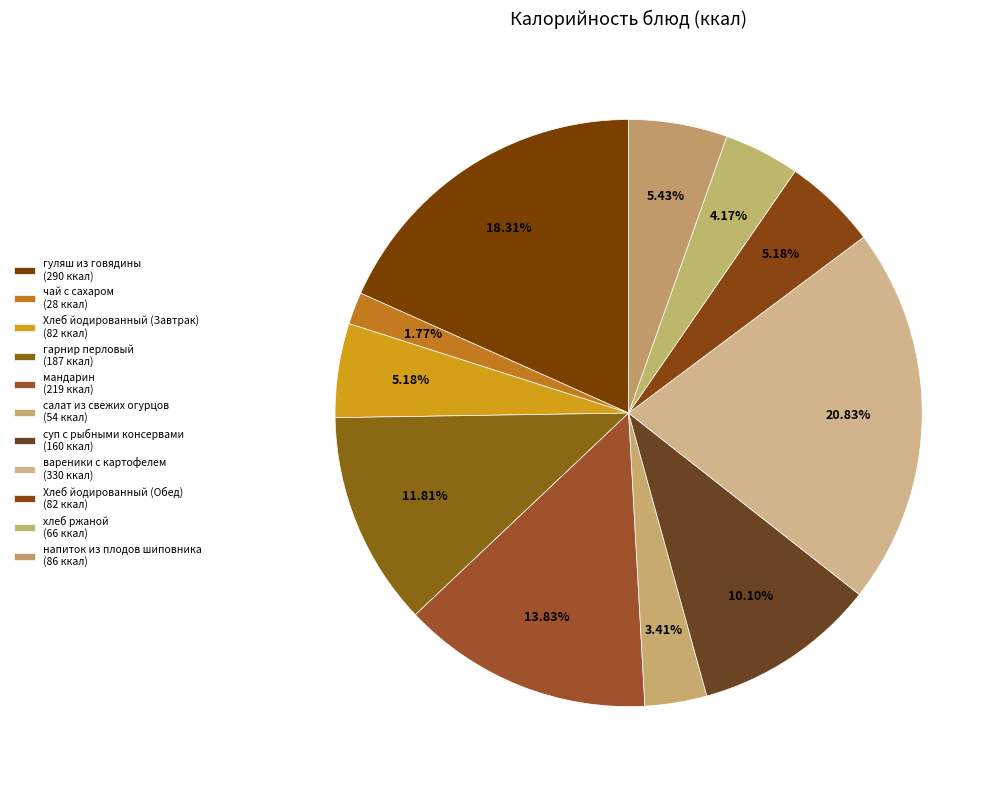

Count the number of slices in the pie.

11